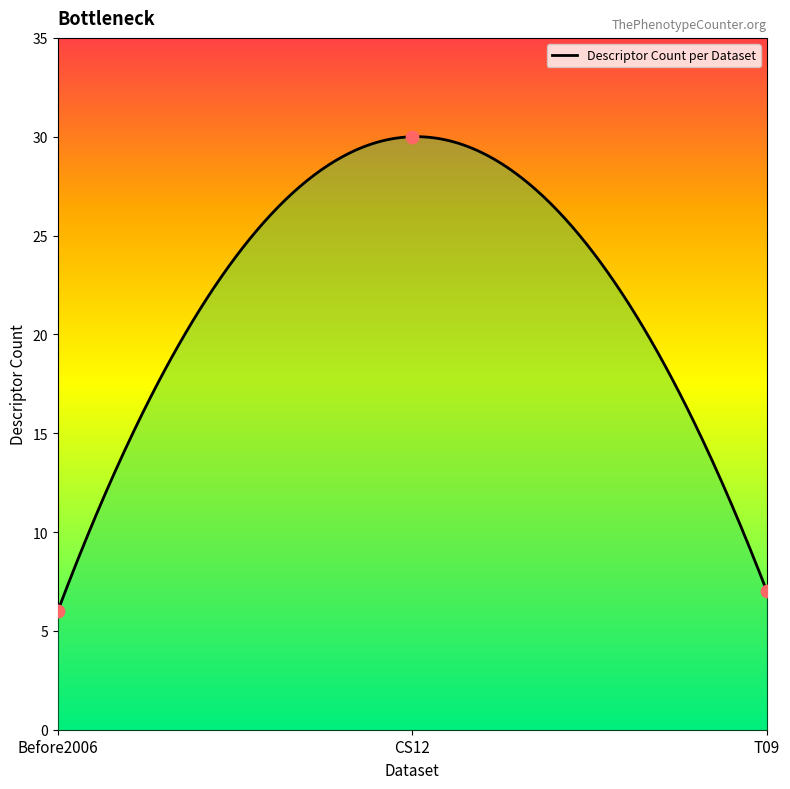

What is the change in value from Before2006 to CS12?

+24